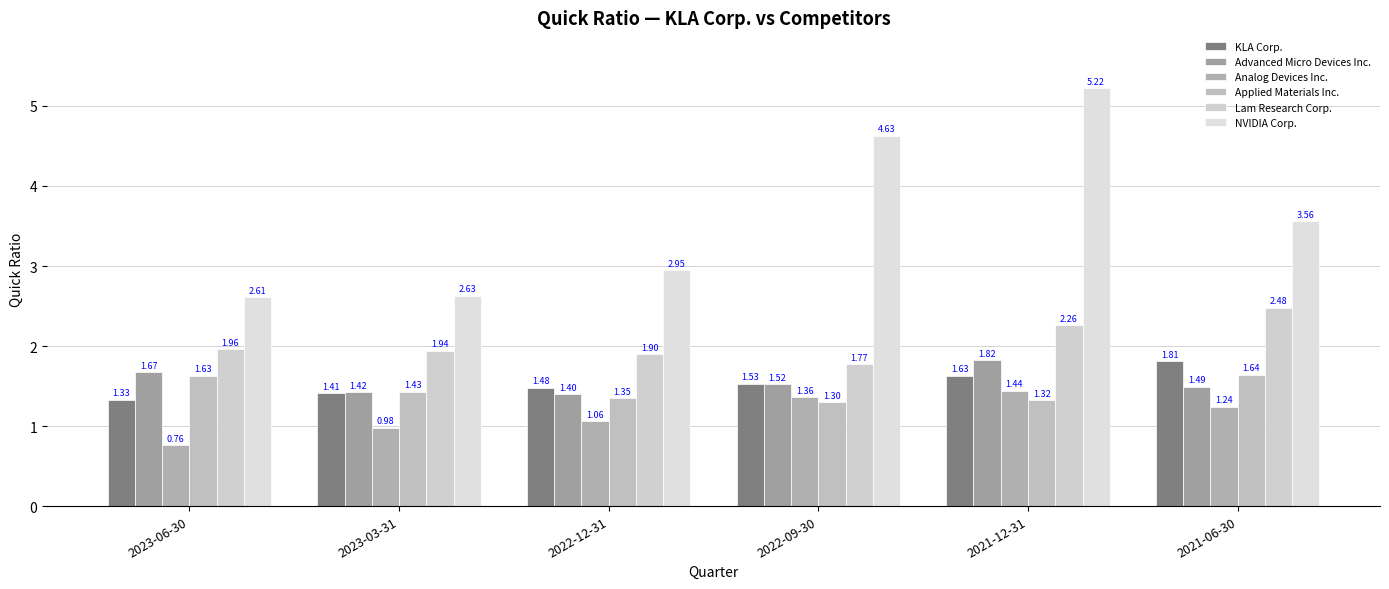

List the series in order of their peak value, highest first.

NVIDIA Corp., Lam Research Corp., Advanced Micro Devices Inc., KLA Corp., Applied Materials Inc., Analog Devices Inc.